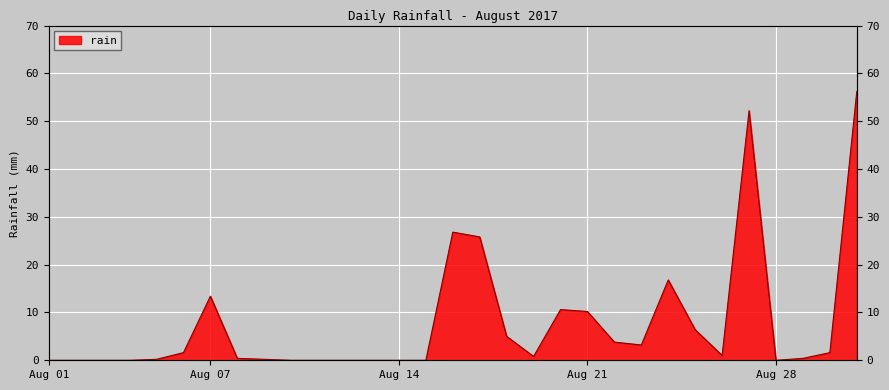

What is the change in value from 2017-08-09 to 2017-08-27?

+52.0